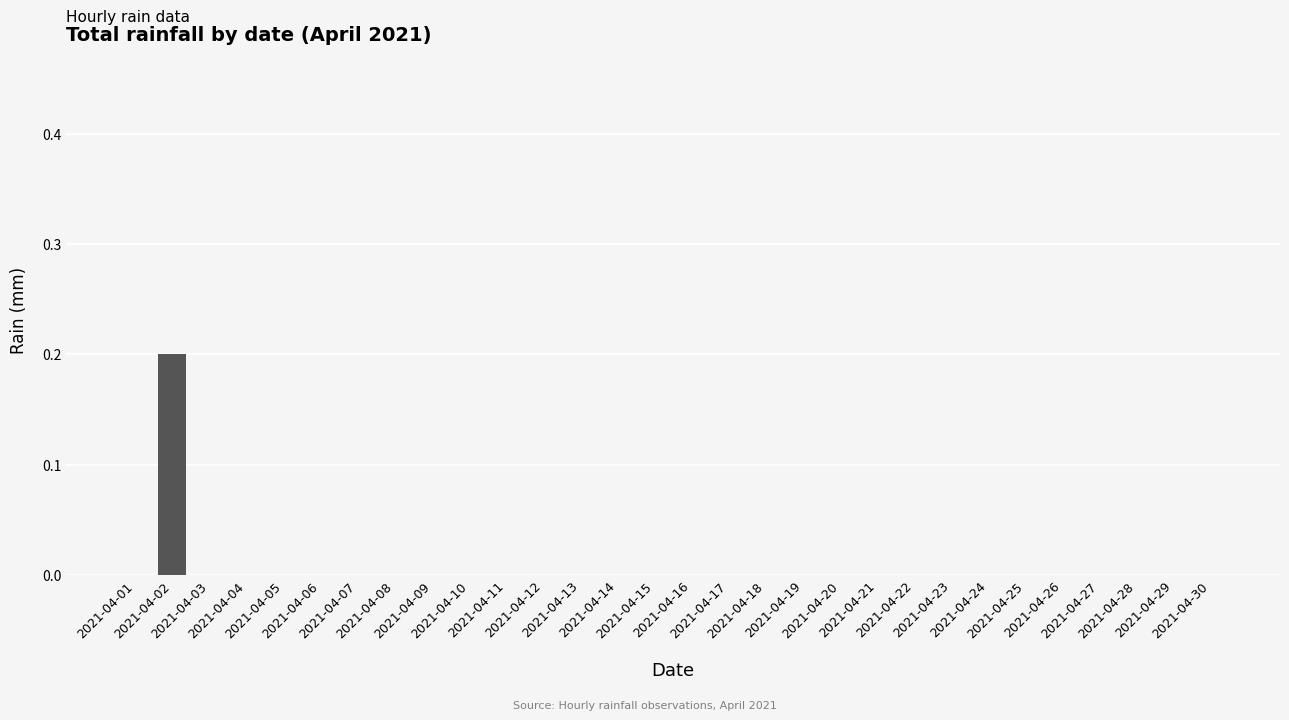

What is the maximum value shown in the chart?

0.2